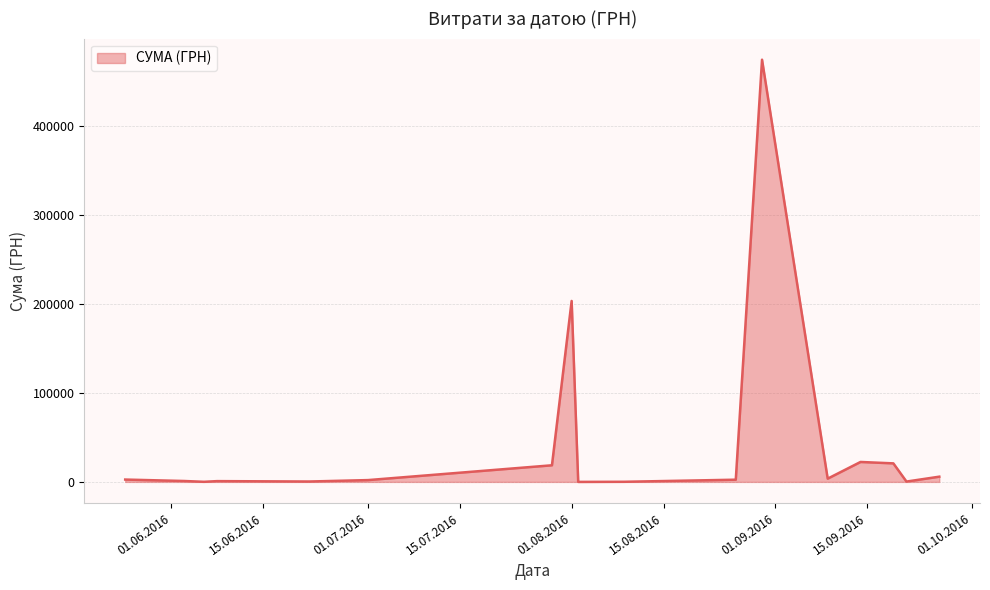

What is the maximum value shown in the chart?

474245.3